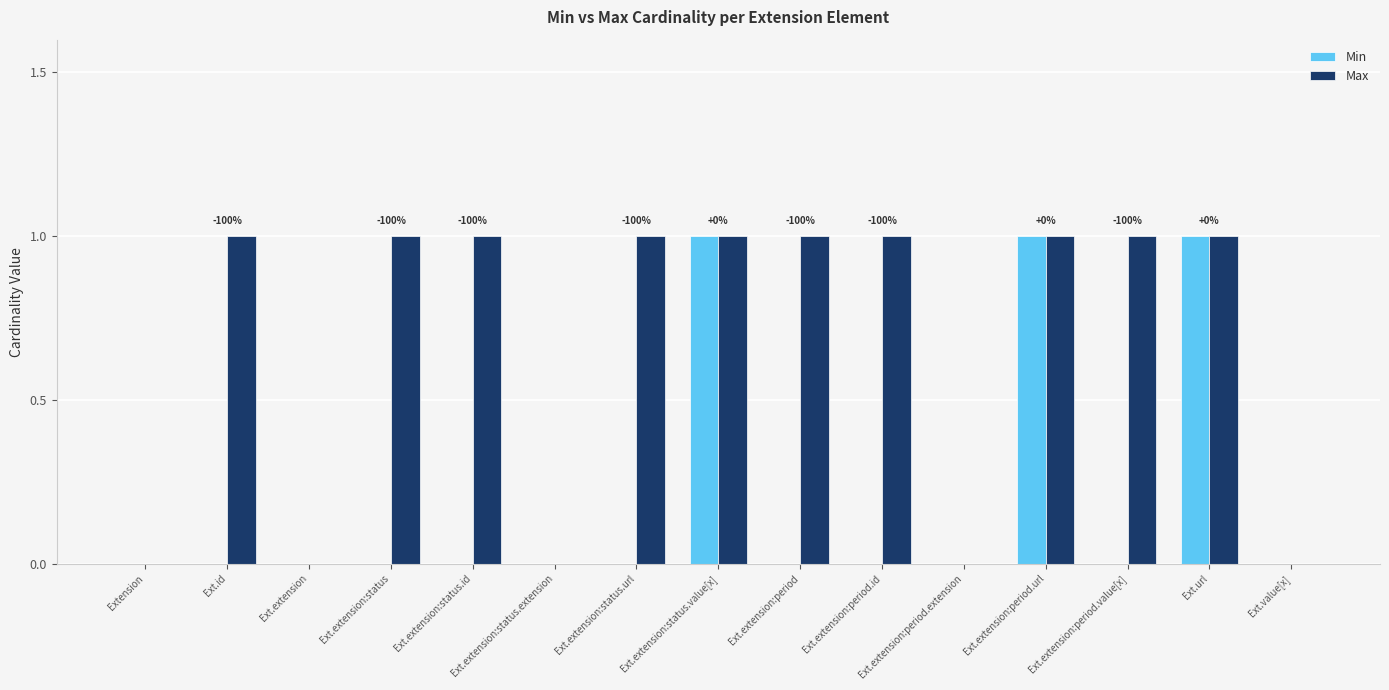

True or false: Max has a value of 0 at Ext.extension:status.id.

False